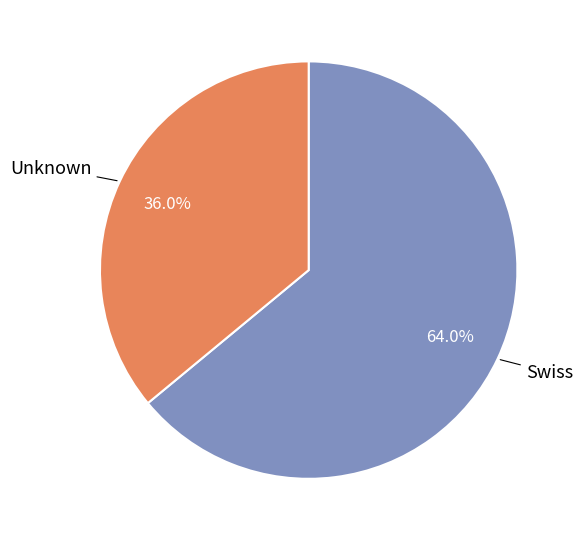

To the nearest percent, what percentage of the pie is Swiss?

64%